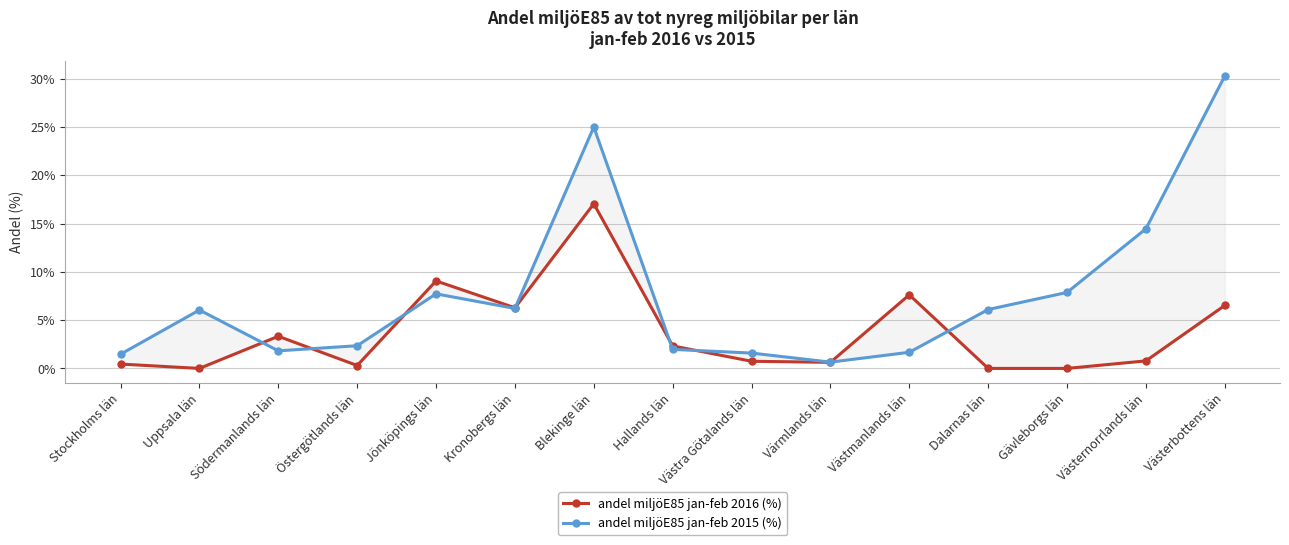

At which category does andel miljöE85 jan-feb 2016 (%) reach its first local peak?

Södermanlands län